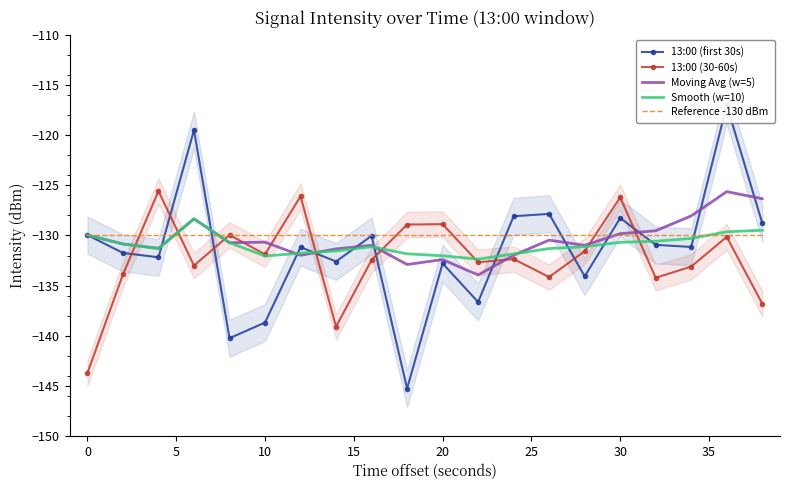

Rank the series by their maximum value, from highest to lowest.

13:00 (first 30s), 13:00 (30-60s), Moving Avg (w=5), Smooth (w=10), Reference -130 dBm